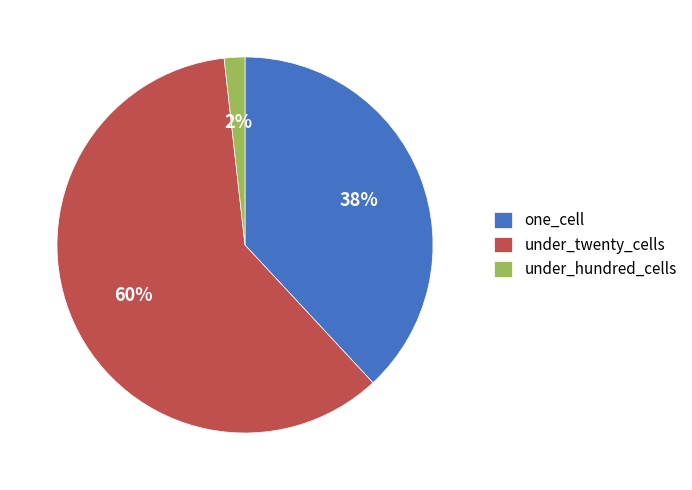

How many slices are in this pie chart?

3